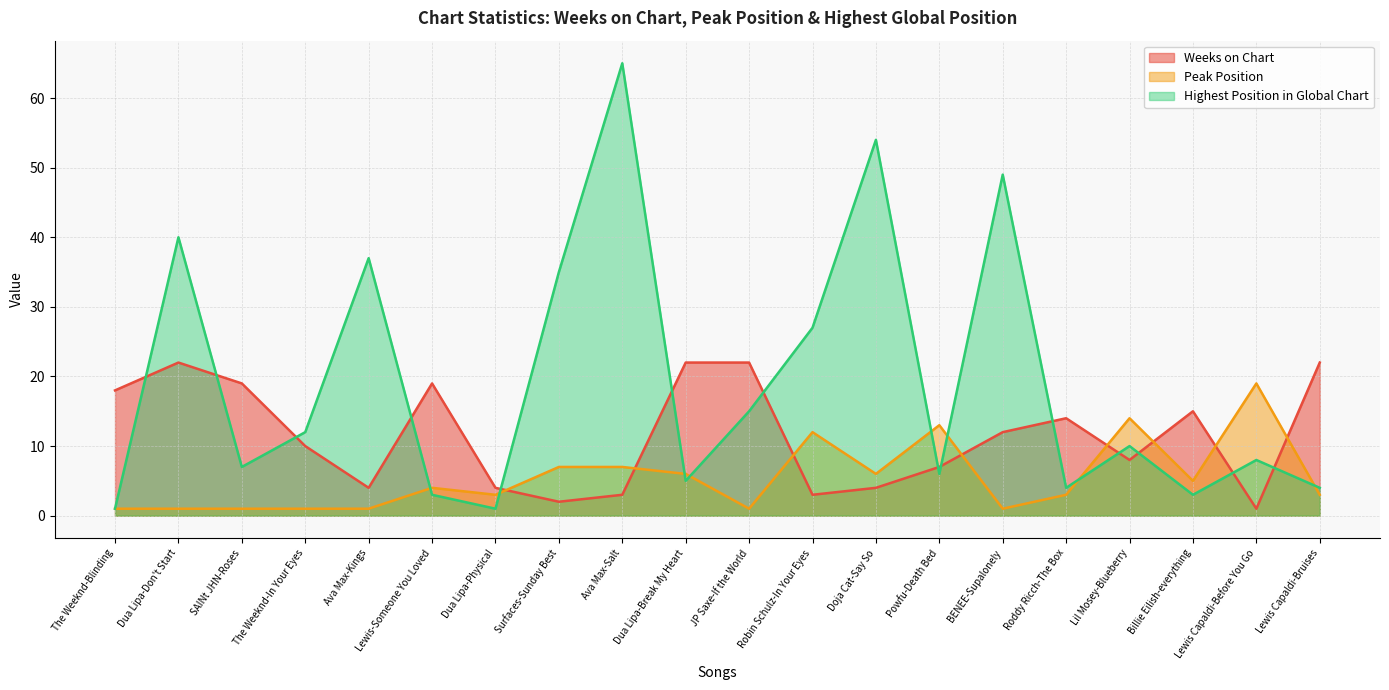

What is the minimum value shown in the chart?

1